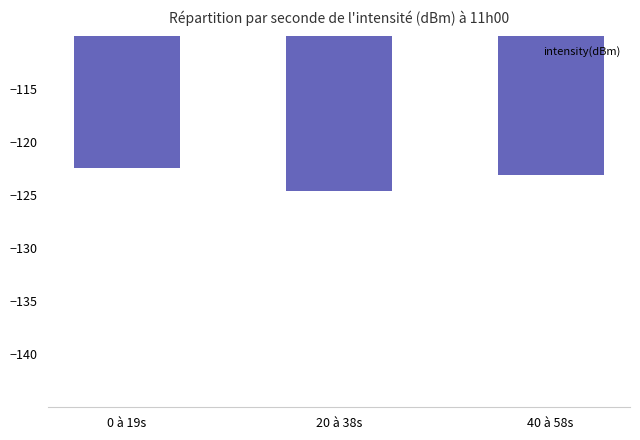

The chart shows a value of -166.4 at 0 à 19s. True or false?

False